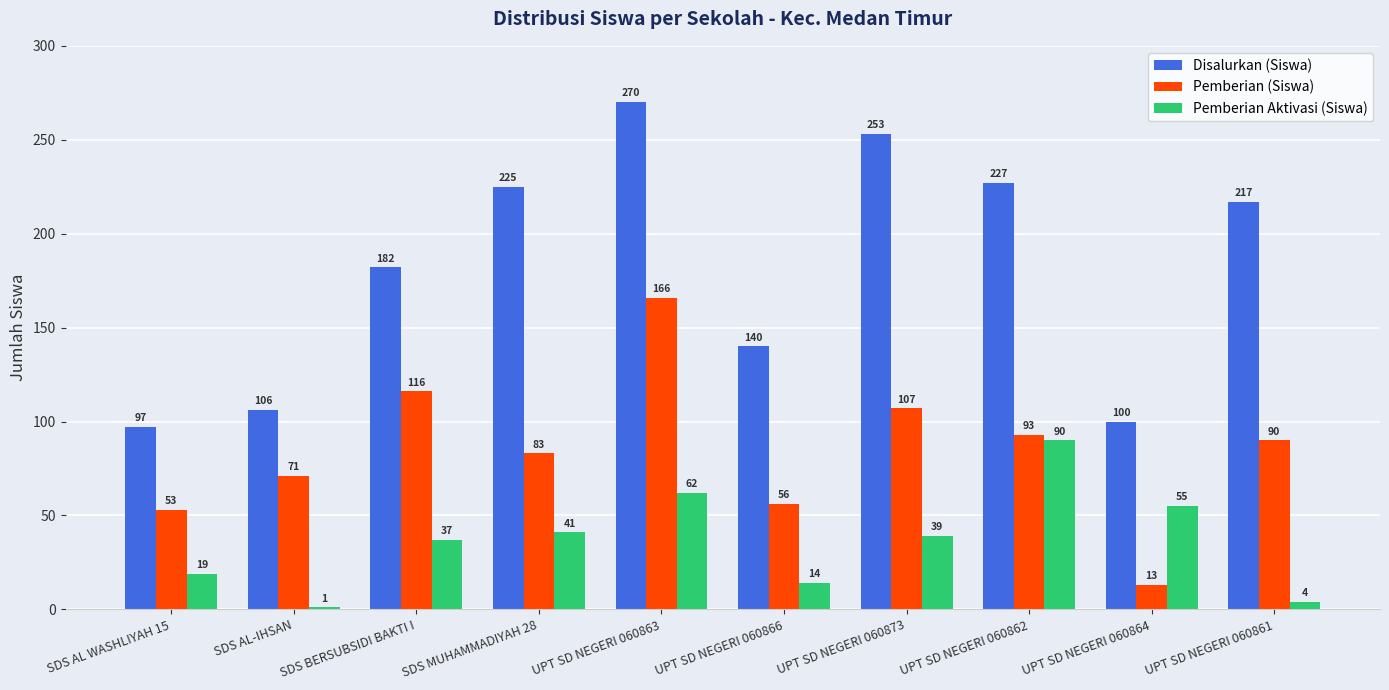

What is the total value across all series at UPT SD NEGERI 060862?

410